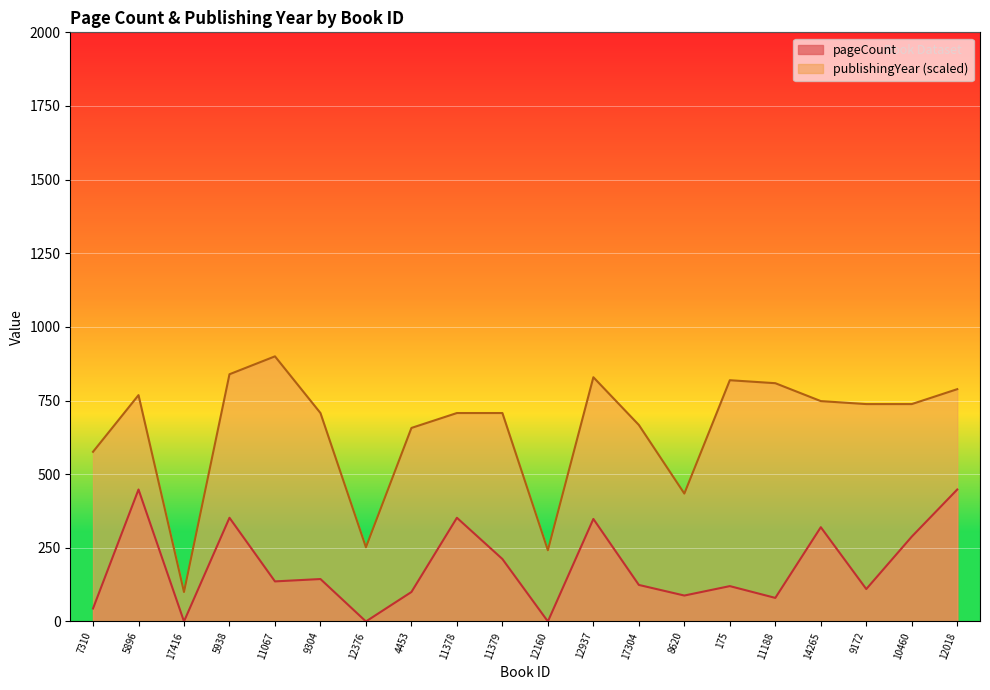

What are all the series names shown in the legend?

pageCount, publishingYear (scaled)